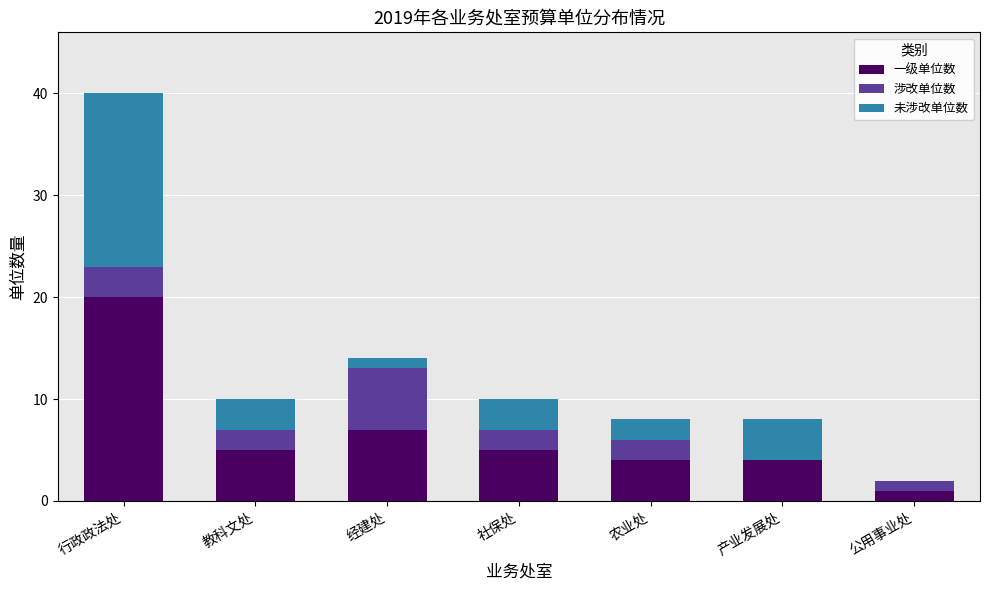

Is it true that 一级单位数 equals 1 at 产业发展处?

False